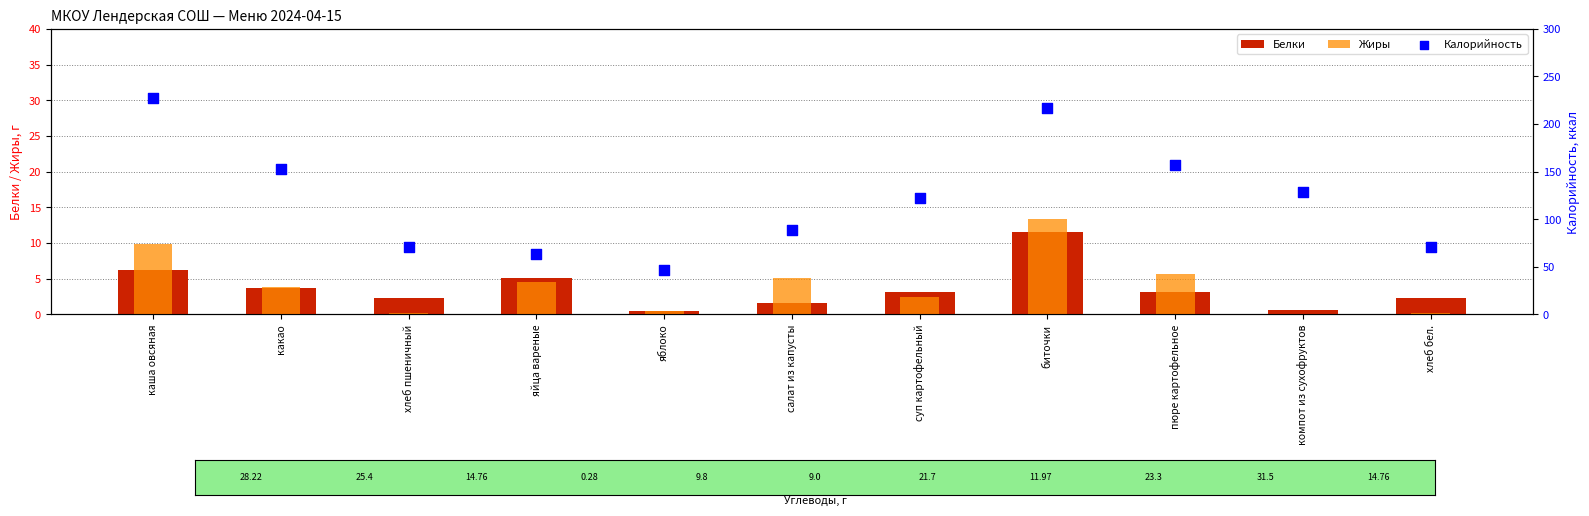

Which series reaches the minimum Y coordinate?

Жиры